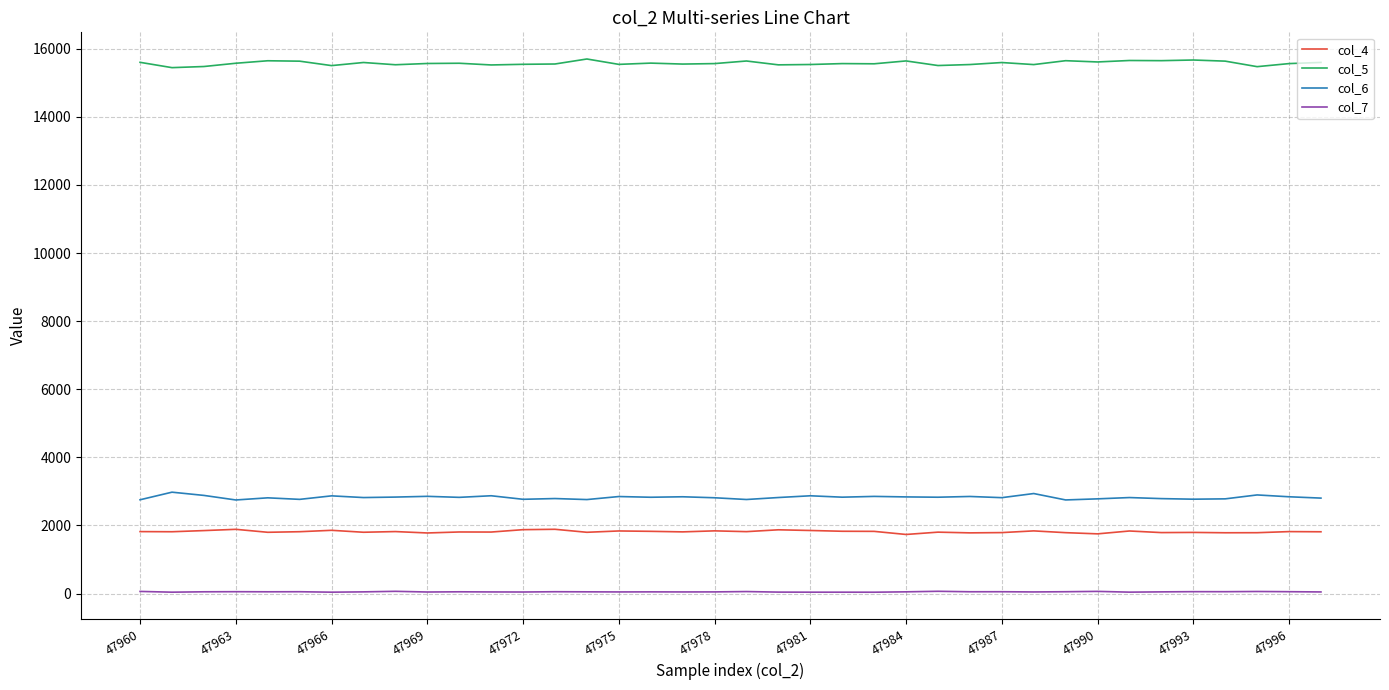

What are all the series names shown in the legend?

col_4, col_5, col_6, col_7